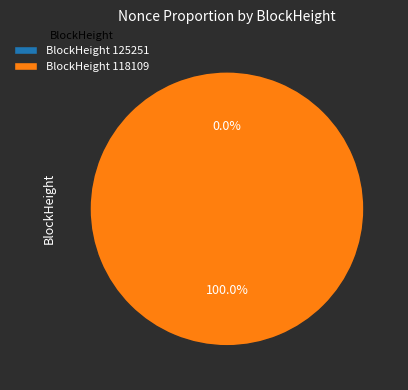

The 118109 slice represents 100% of the pie. True or false?

True